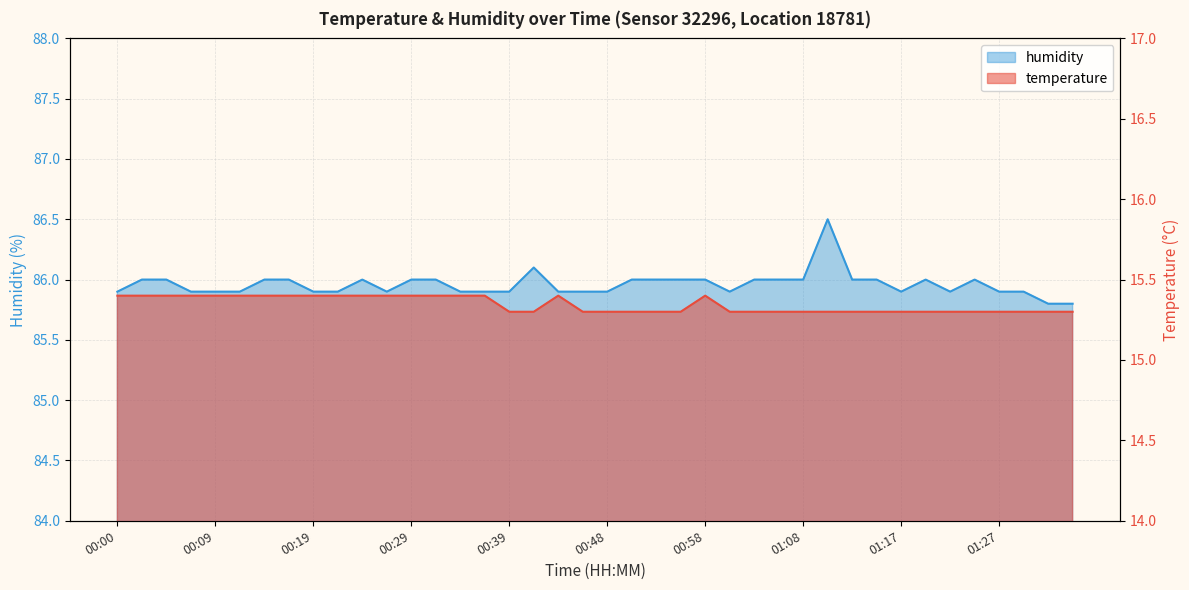

At which category is the sum across all series the highest?

01:10